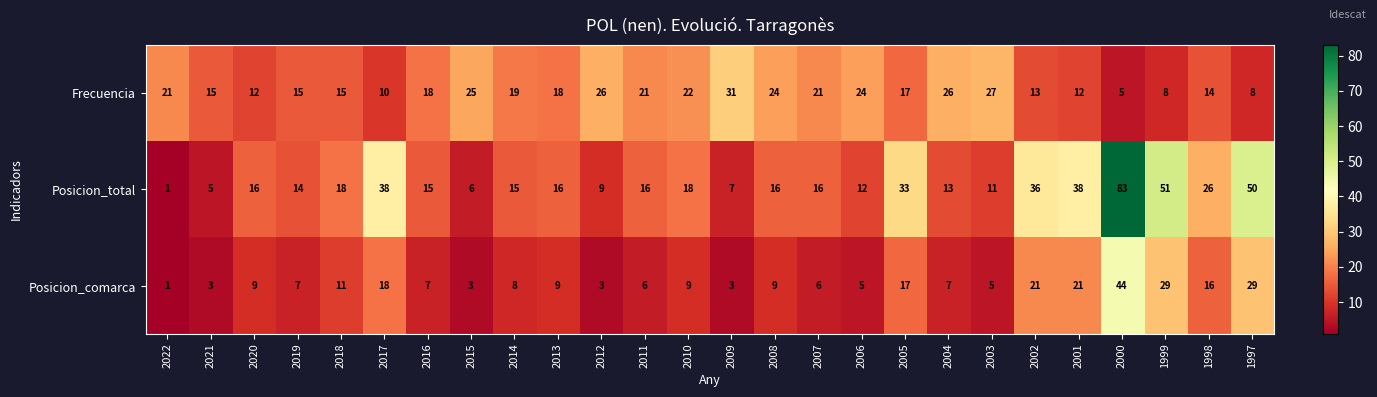

At which label does Posicion_total reach its minimum?

2022